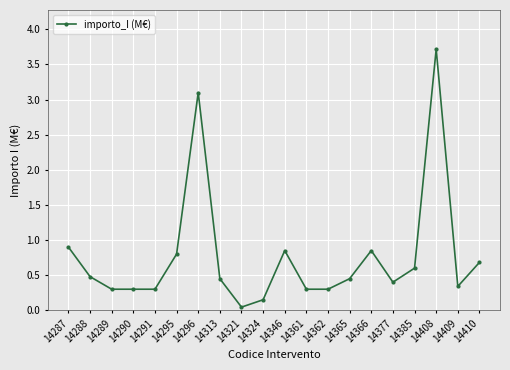

True or false: the data has more than 2 interior local peaks.

True